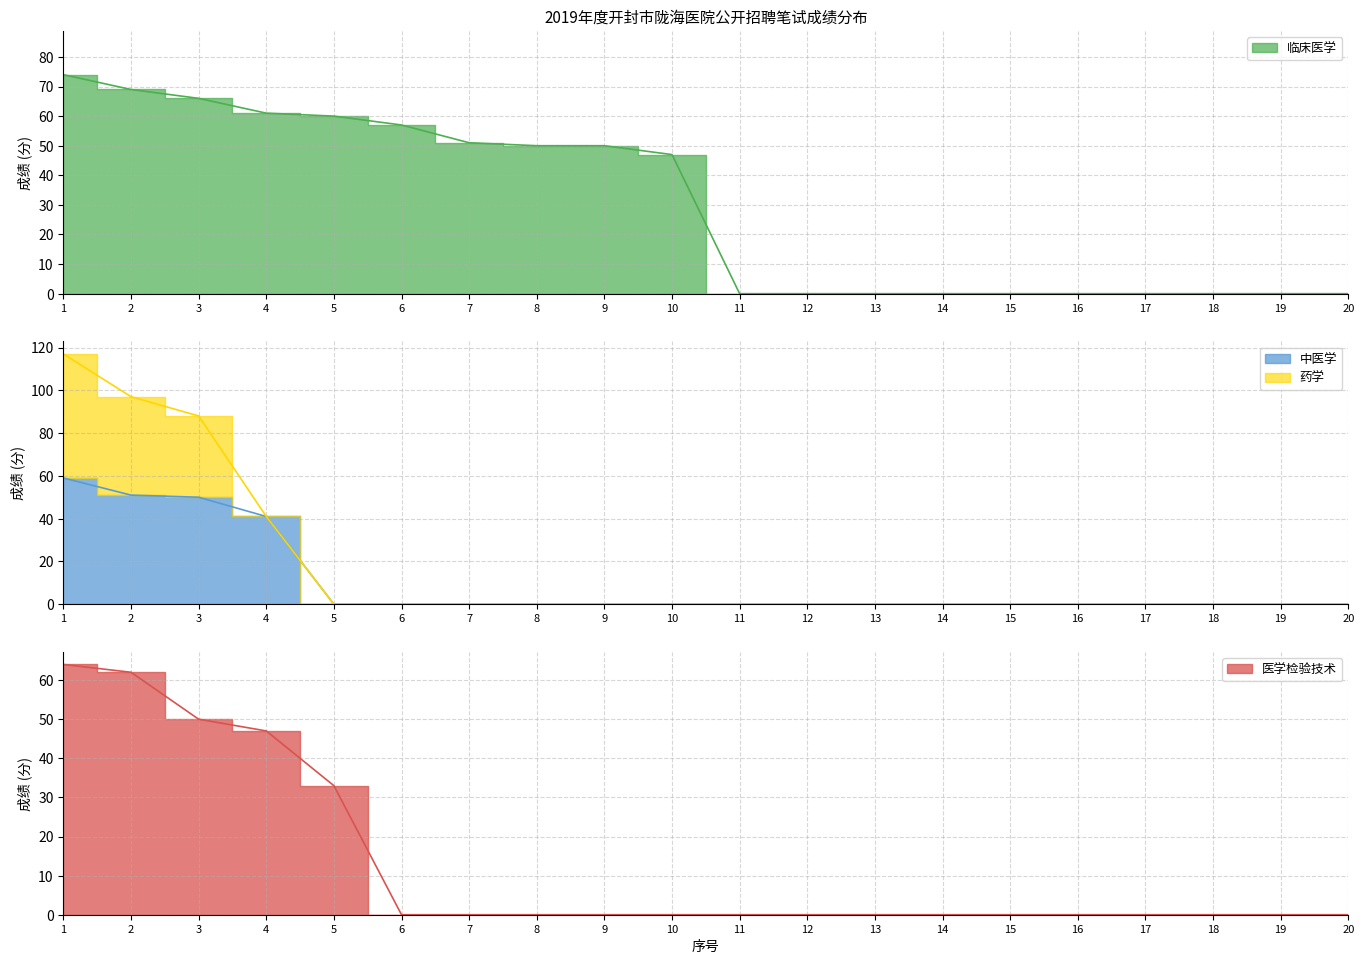

Which category has the lowest value across all series?

11